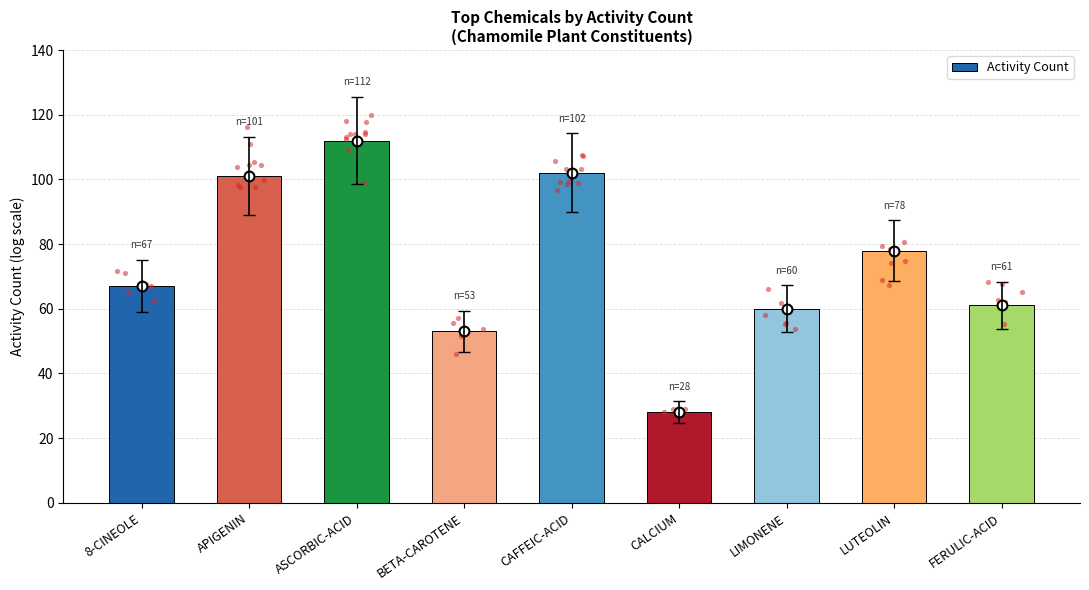

Which has a higher value, FERULIC-ACID or 8-CINEOLE?

8-CINEOLE